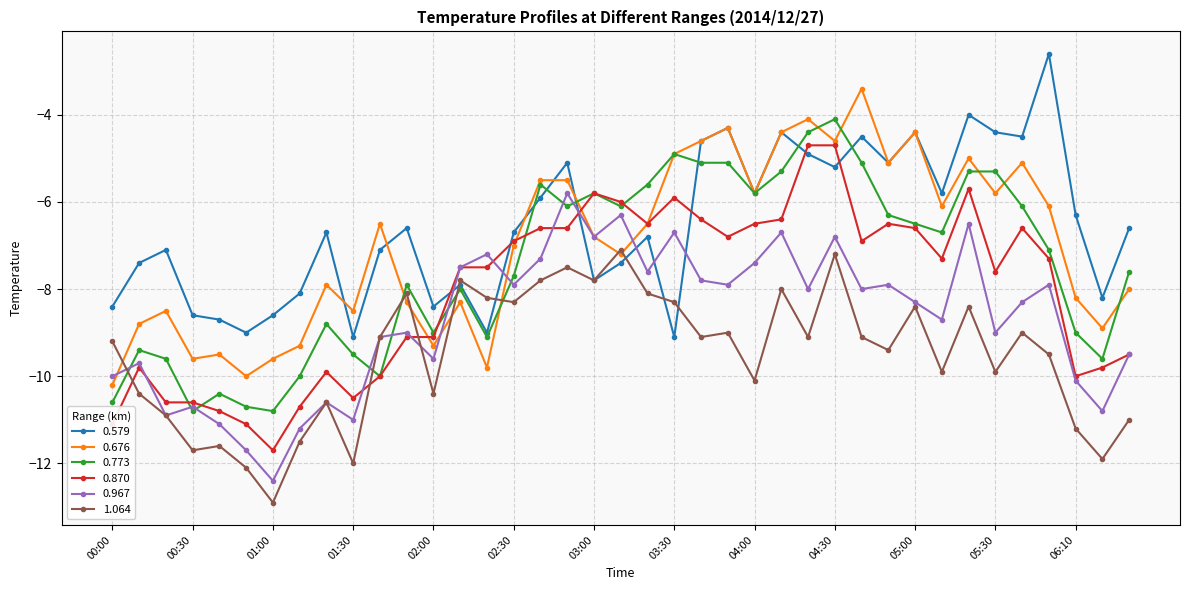

What is the value of the 1.064 point at the 15th from the left?

-8.2